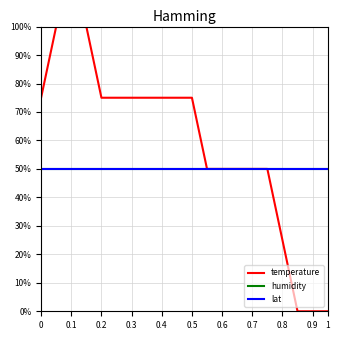

Does the chart have visible grid lines?

Yes